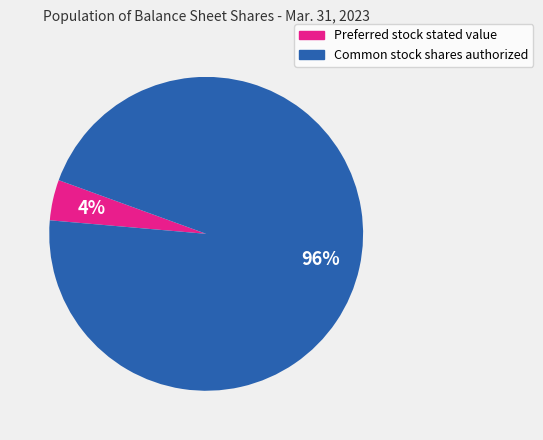

Is it true that Common stock shares authorized is 96% of the pie?

True